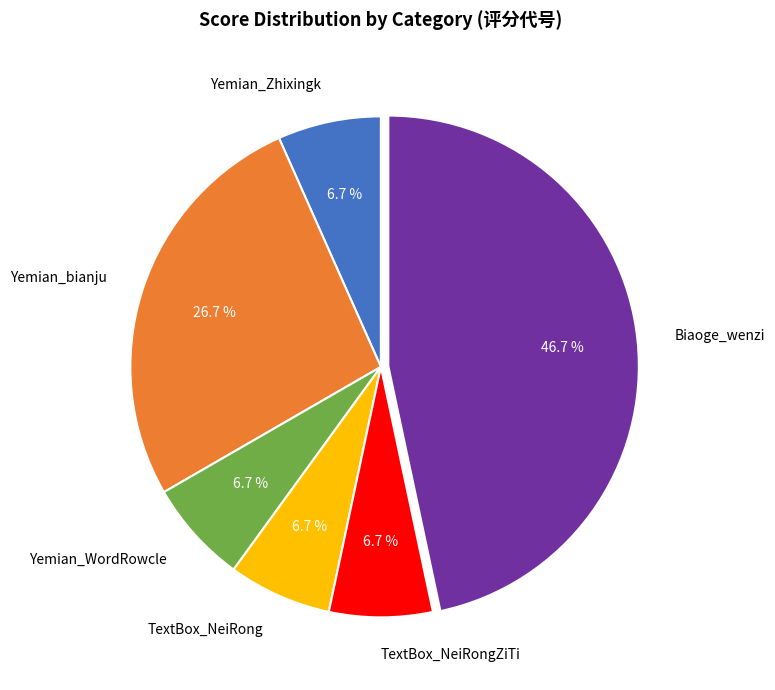

Combined, do TextBox_NeiRong and Yemian_WordRowcle account for over 50%?

No